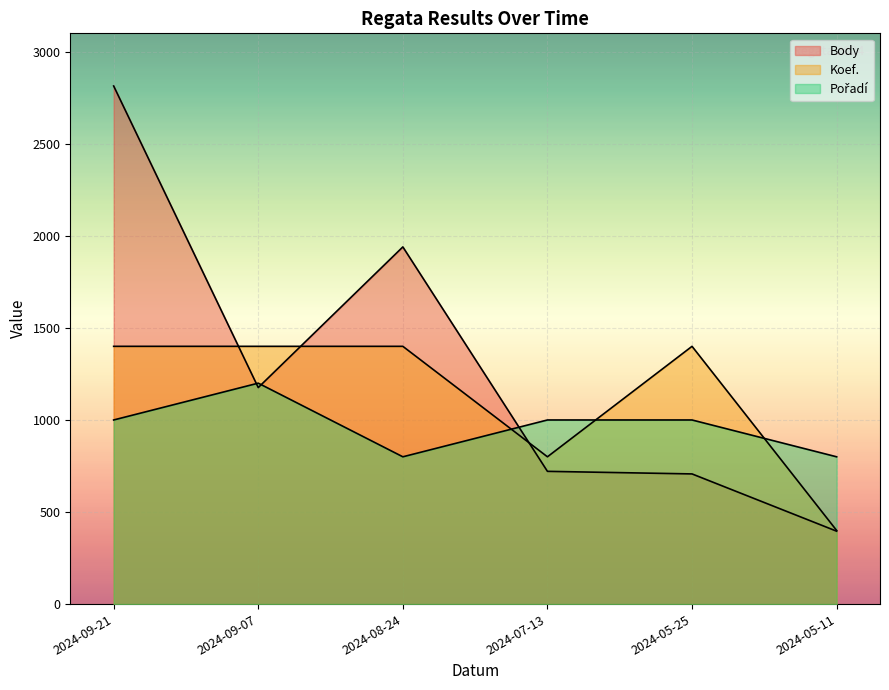

The Koef. series shows 543 at 2024-05-11. True or false?

False